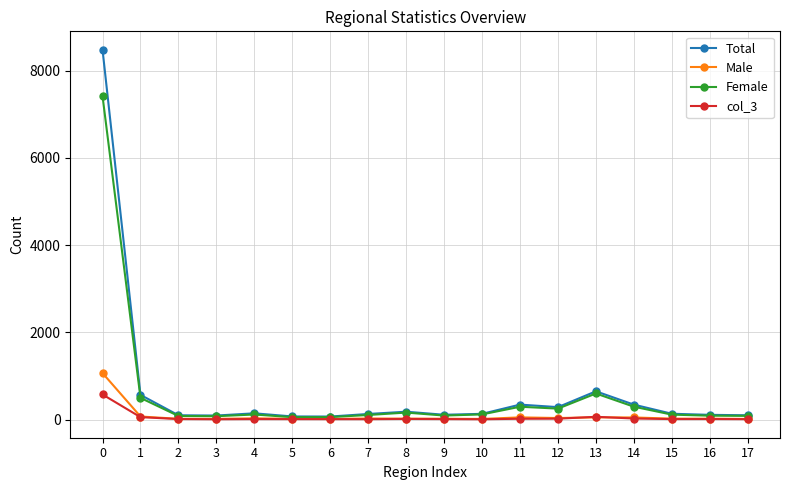

What are all the series names shown in the legend?

Total, Male, Female, col_3